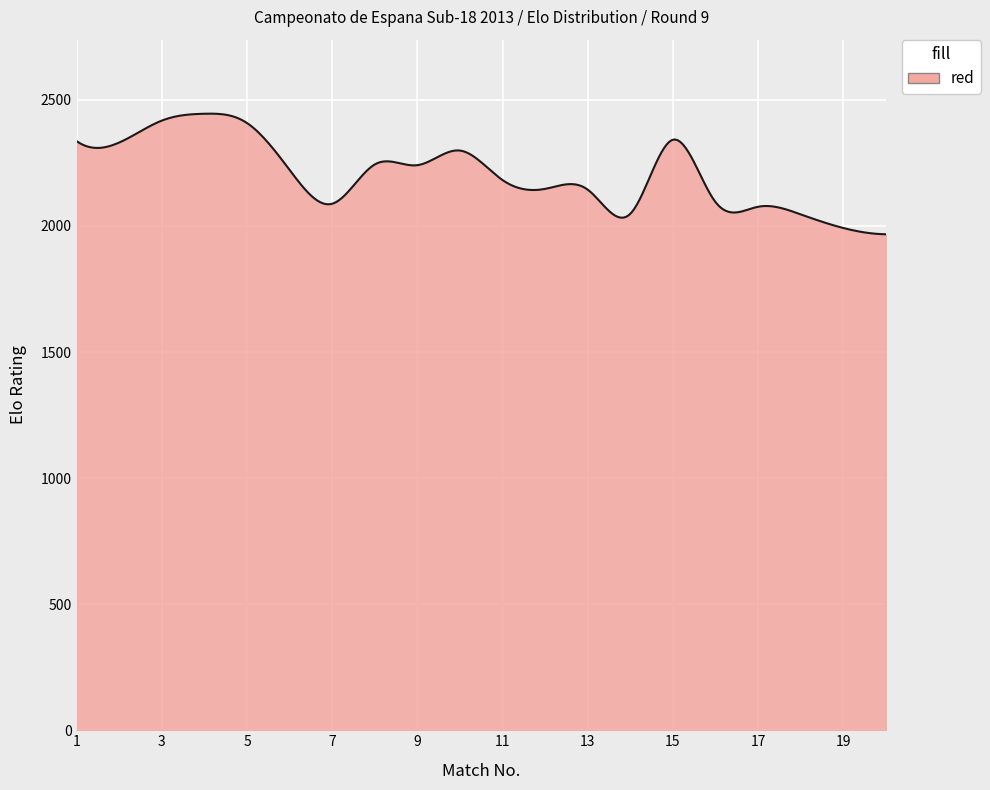

How many lines are shown in the chart?

1